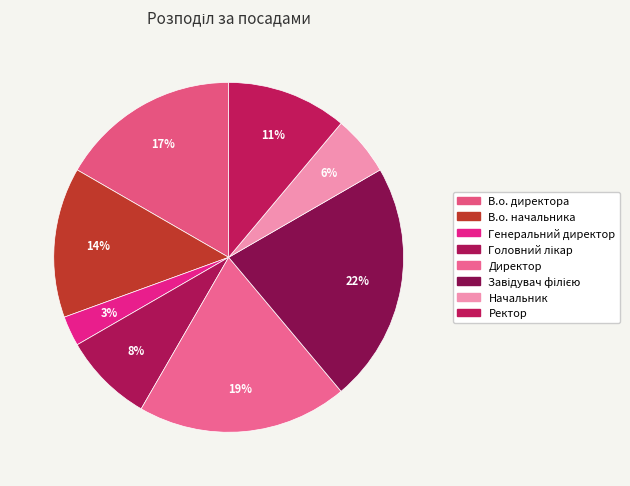

What is the total percentage of Начальник and В.о. начальника?

19.4%